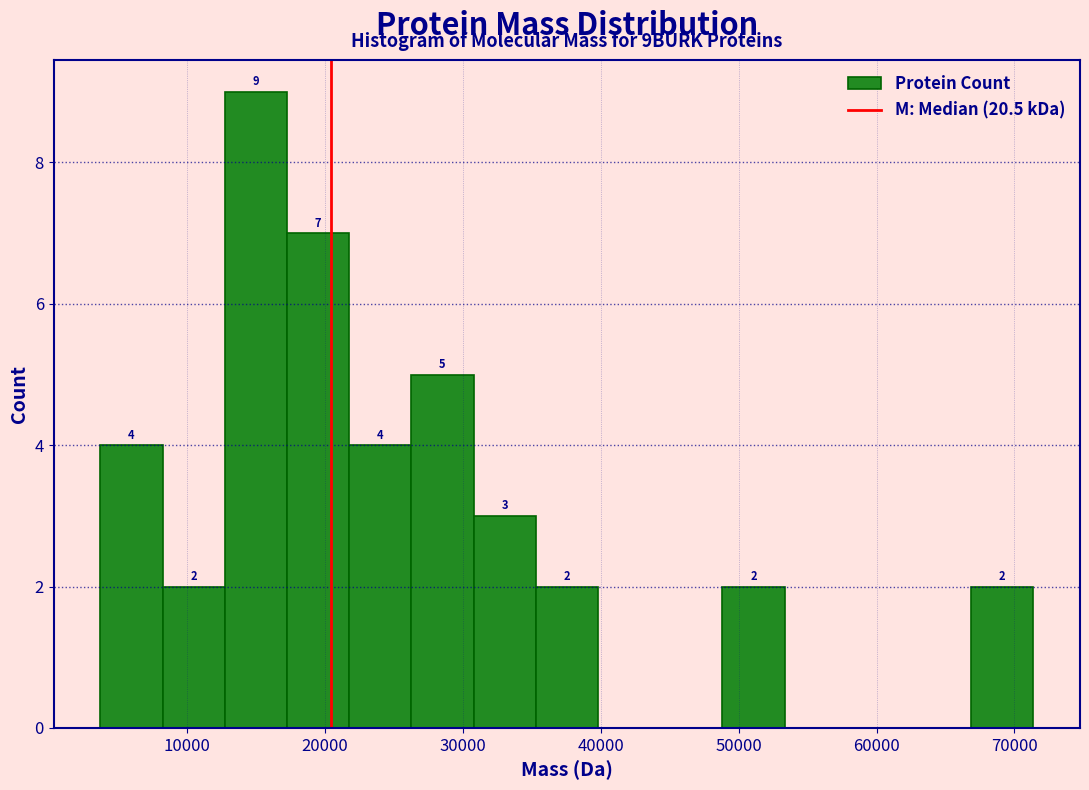

Over which range of the x-axis is the bar tallest?

13000 to 17000